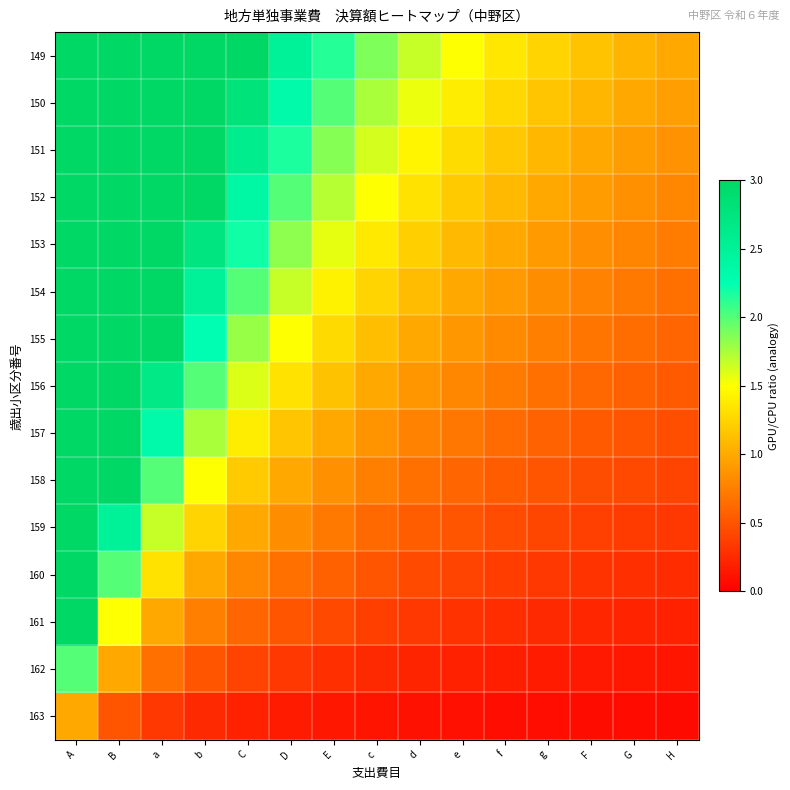

Reading right to left, what are all the values shown in this chart?

149: H=1.0	G=1.1	F=1.2	g=1.2	f=1.4	e=1.5	d=1.7	c=1.9	E=2.1	D=2.5	C=3.0	b=3.8	a=5.0	B=7.5	A=15.0
150: H=0.9	G=1.0	F=1.1	g=1.2	f=1.3	e=1.4	d=1.6	c=1.7	E=2.0	D=2.3	C=2.8	b=3.5	a=4.7	B=7.0	A=14.0
151: H=0.9	G=0.9	F=1.0	g=1.1	f=1.2	e=1.3	d=1.4	c=1.6	E=1.9	D=2.2	C=2.6	b=3.2	a=4.3	B=6.5	A=13.0
152: H=0.8	G=0.9	F=0.9	g=1.0	f=1.1	e=1.2	d=1.3	c=1.5	E=1.7	D=2.0	C=2.4	b=3.0	a=4.0	B=6.0	A=12.0
153: H=0.7	G=0.8	F=0.8	g=0.9	f=1.0	e=1.1	d=1.2	c=1.4	E=1.6	D=1.8	C=2.2	b=2.7	a=3.7	B=5.5	A=11.0
154: H=0.7	G=0.7	F=0.8	g=0.8	f=0.9	e=1.0	d=1.1	c=1.2	E=1.4	D=1.7	C=2.0	b=2.5	a=3.3	B=5.0	A=10.0
155: H=0.6	G=0.6	F=0.7	g=0.8	f=0.8	e=0.9	d=1.0	c=1.1	E=1.3	D=1.5	C=1.8	b=2.2	a=3.0	B=4.5	A=9.0
156: H=0.5	G=0.6	F=0.6	g=0.7	f=0.7	e=0.8	d=0.9	c=1.0	E=1.1	D=1.3	C=1.6	b=2.0	a=2.7	B=4.0	A=8.0
157: H=0.5	G=0.5	F=0.5	g=0.6	f=0.6	e=0.7	d=0.8	c=0.9	E=1.0	D=1.2	C=1.4	b=1.7	a=2.3	B=3.5	A=7.0
158: H=0.4	G=0.4	F=0.5	g=0.5	f=0.5	e=0.6	d=0.7	c=0.8	E=0.9	D=1.0	C=1.2	b=1.5	a=2.0	B=3.0	A=6.0
159: H=0.3	G=0.4	F=0.4	g=0.4	f=0.5	e=0.5	d=0.6	c=0.6	E=0.7	D=0.8	C=1.0	b=1.2	a=1.7	B=2.5	A=5.0
160: H=0.3	G=0.3	F=0.3	g=0.3	f=0.4	e=0.4	d=0.4	c=0.5	E=0.6	D=0.7	C=0.8	b=1.0	a=1.3	B=2.0	A=4.0
161: H=0.2	G=0.2	F=0.2	g=0.2	f=0.3	e=0.3	d=0.3	c=0.4	E=0.4	D=0.5	C=0.6	b=0.8	a=1.0	B=1.5	A=3.0
162: H=0.1	G=0.1	F=0.2	g=0.2	f=0.2	e=0.2	d=0.2	c=0.2	E=0.3	D=0.3	C=0.4	b=0.5	a=0.7	B=1.0	A=2.0
163: H=0.1	G=0.1	F=0.1	g=0.1	f=0.1	e=0.1	d=0.1	c=0.1	E=0.1	D=0.2	C=0.2	b=0.2	a=0.3	B=0.5	A=1.0